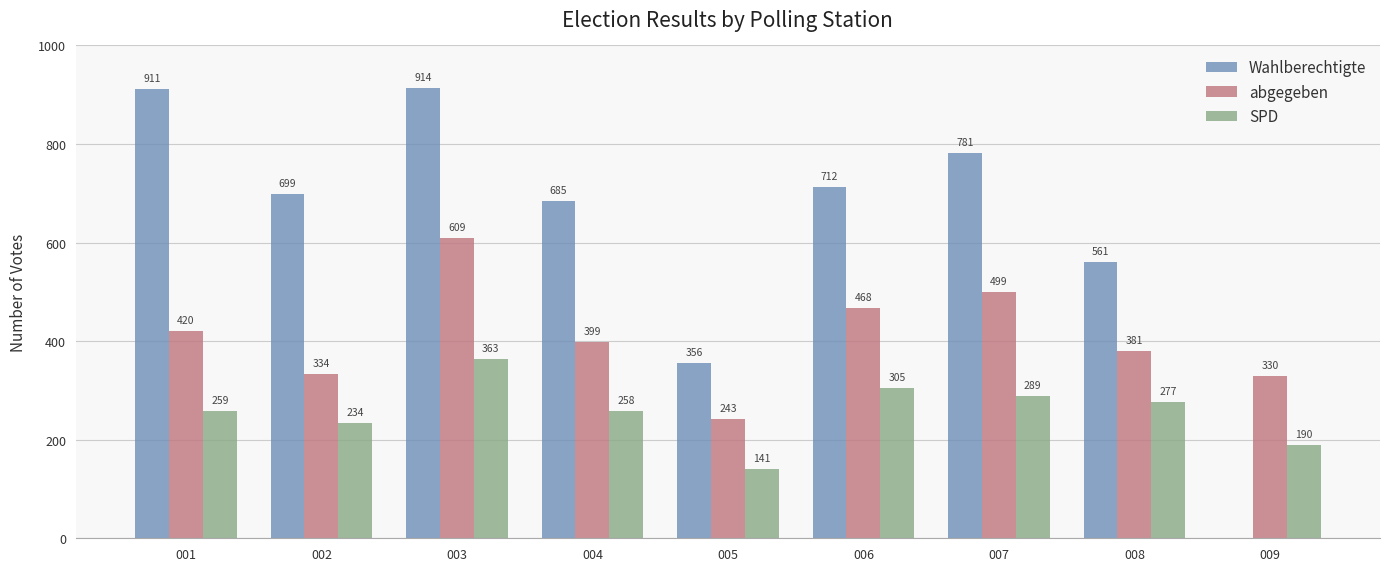

Reading left to right, extract all data points from this chart.

Wahlberechtigte: 911	699	914	685	356	712	781	561	0
abgegeben: 420	334	609	399	243	468	499	381	330
SPD: 259	234	363	258	141	305	289	277	190